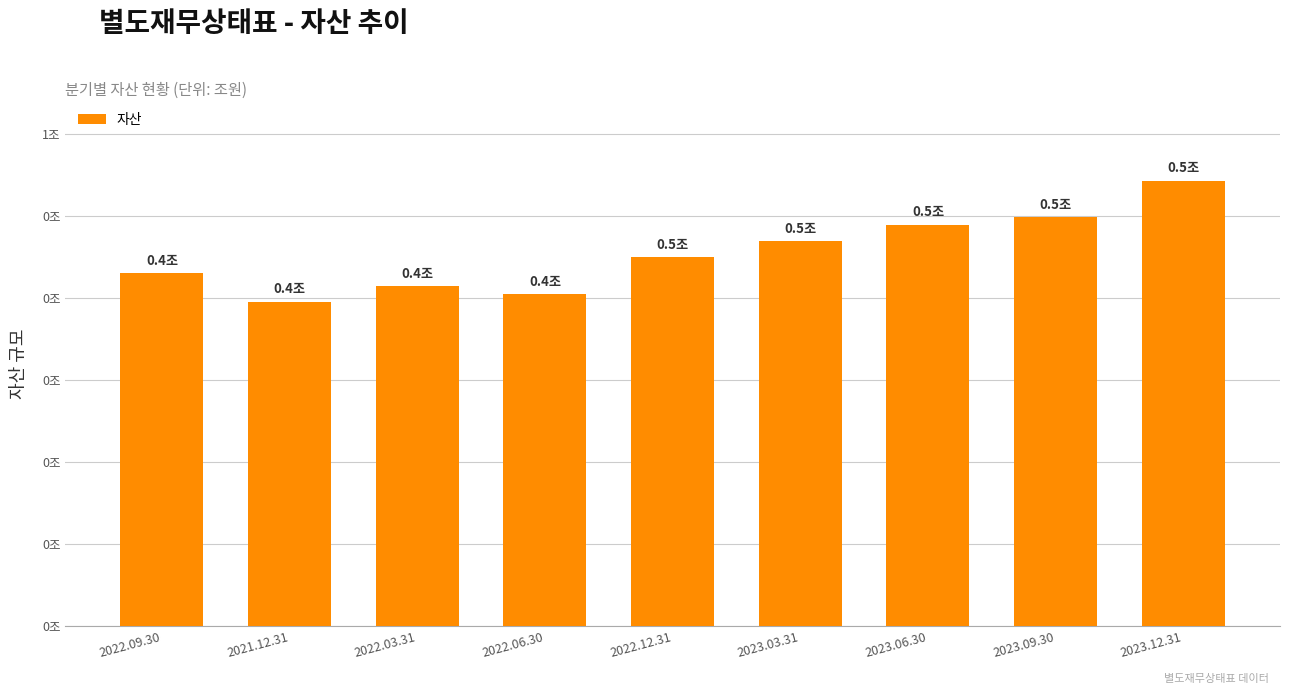

At which label does the data first exceed 450590568204?

2023.03.31